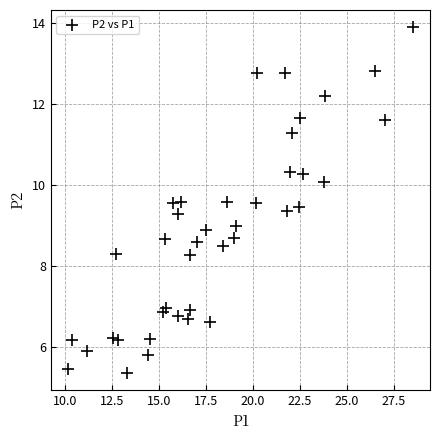

What is the range of Y values (max minus min)?

8.5